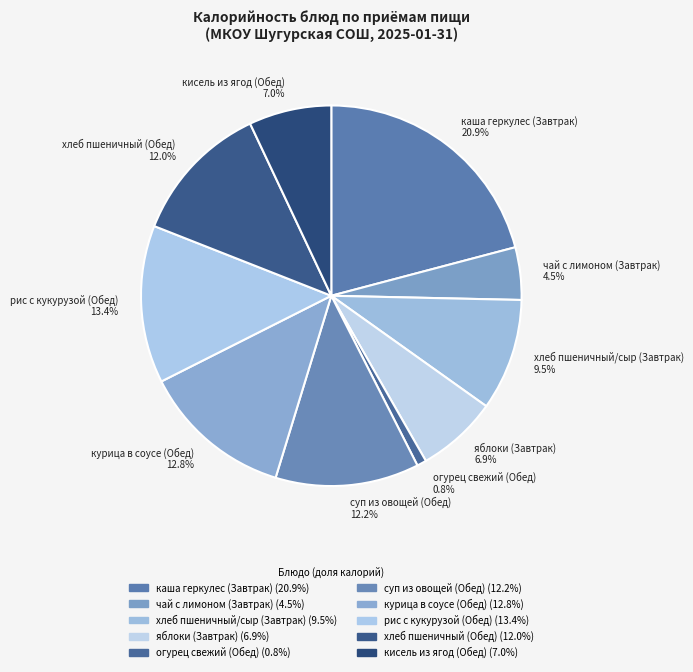

How much of the chart is everything except суп из овощей (Обед)?

87.8%